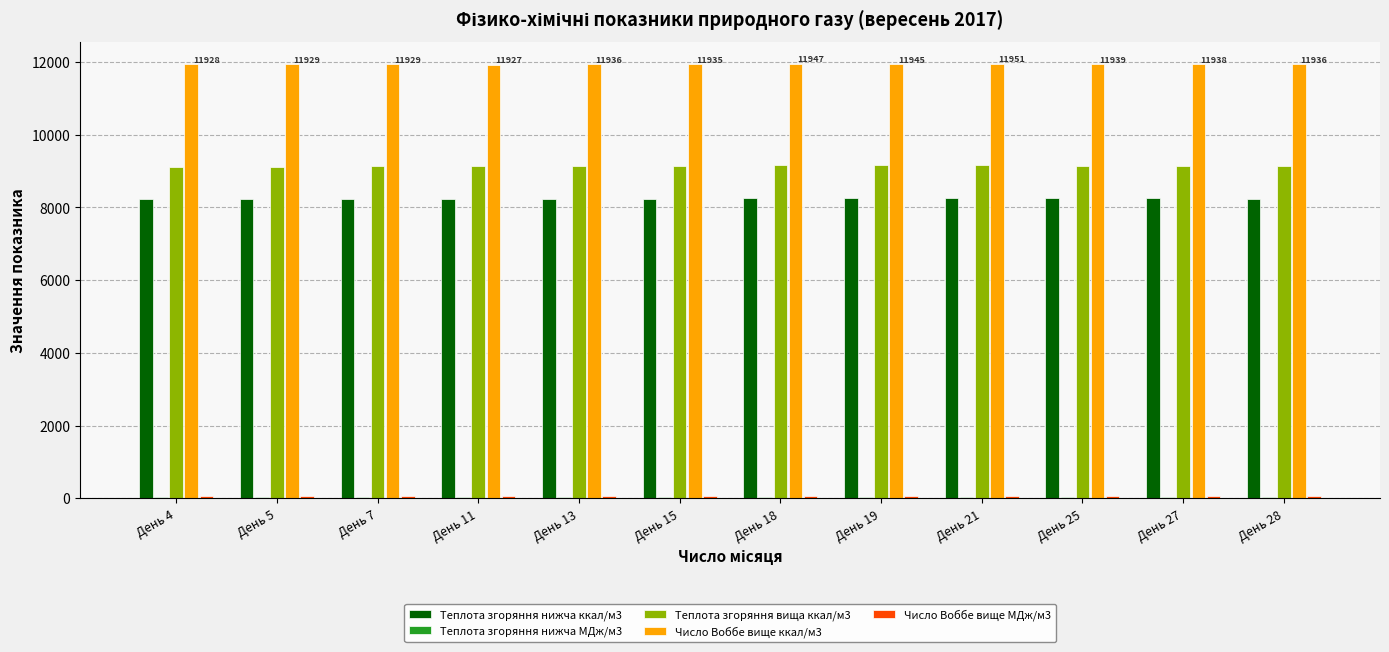

What is the maximum value shown in the chart?

11951.0